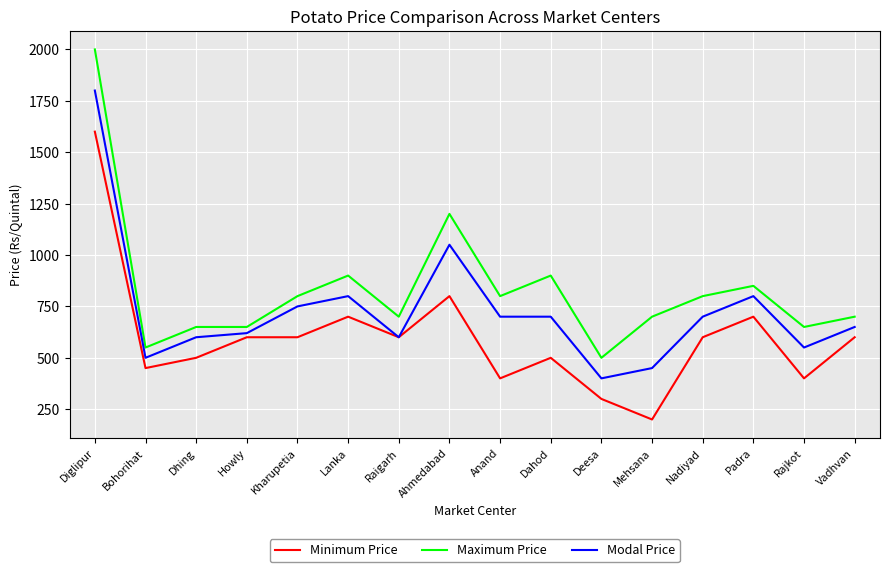

Which series changed the most between Howly and Lanka?

Maximum Price